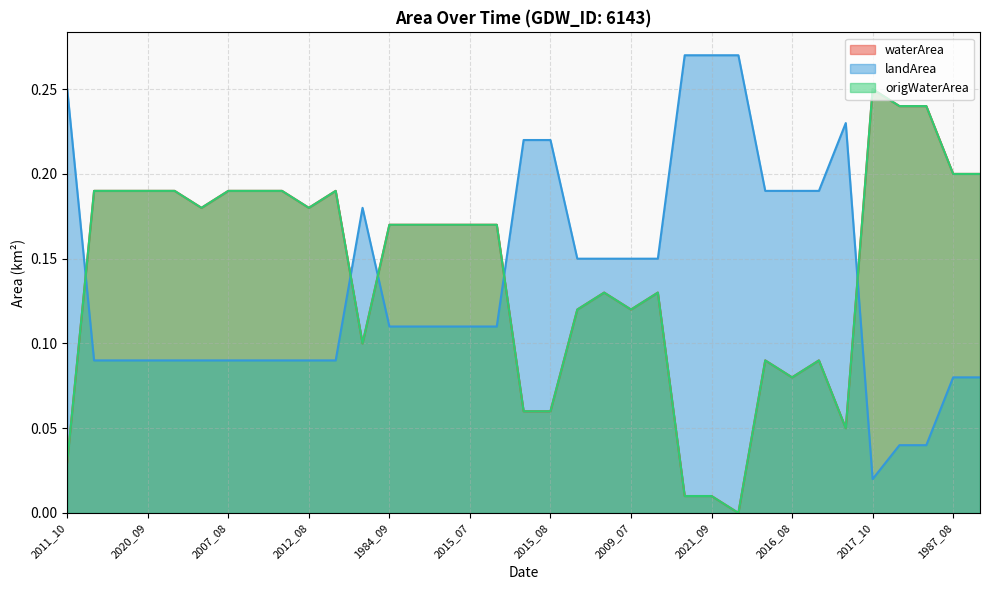

What is the spread (max minus min) of values at 2015_07?

0.1